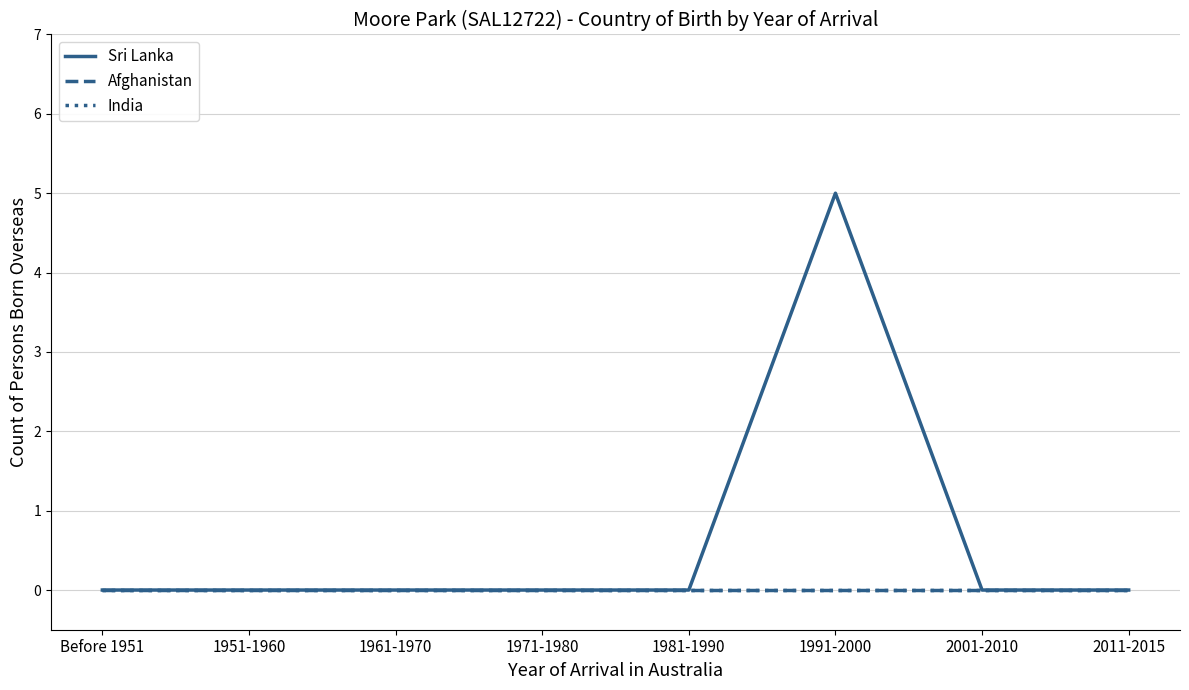

True or false: Afghanistan and Sri Lanka intersect in this chart.

False